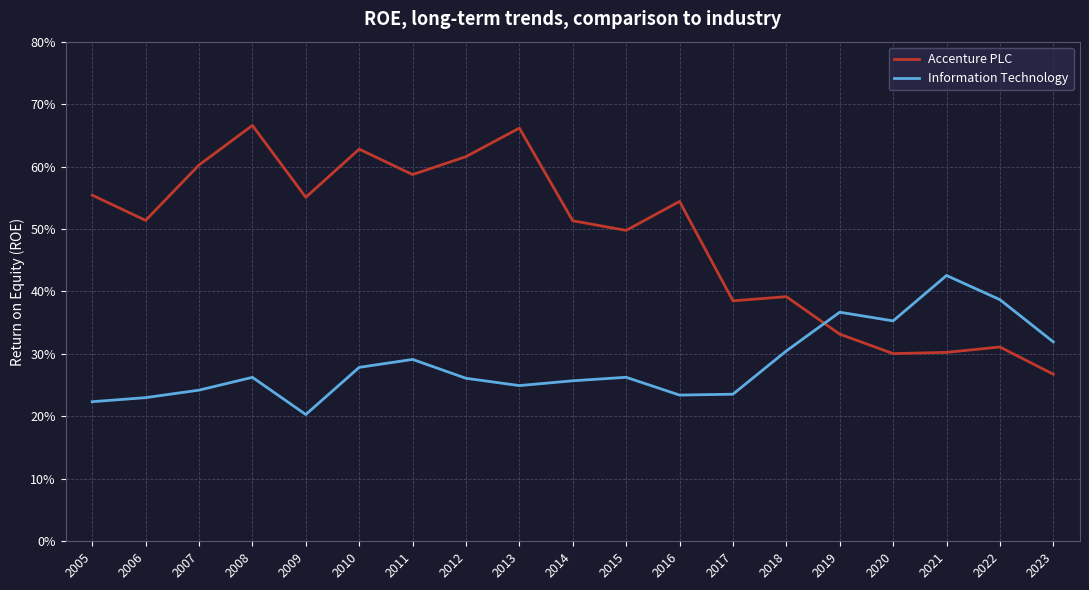

True or false: Information Technology has more than 2 interior local peaks.

True